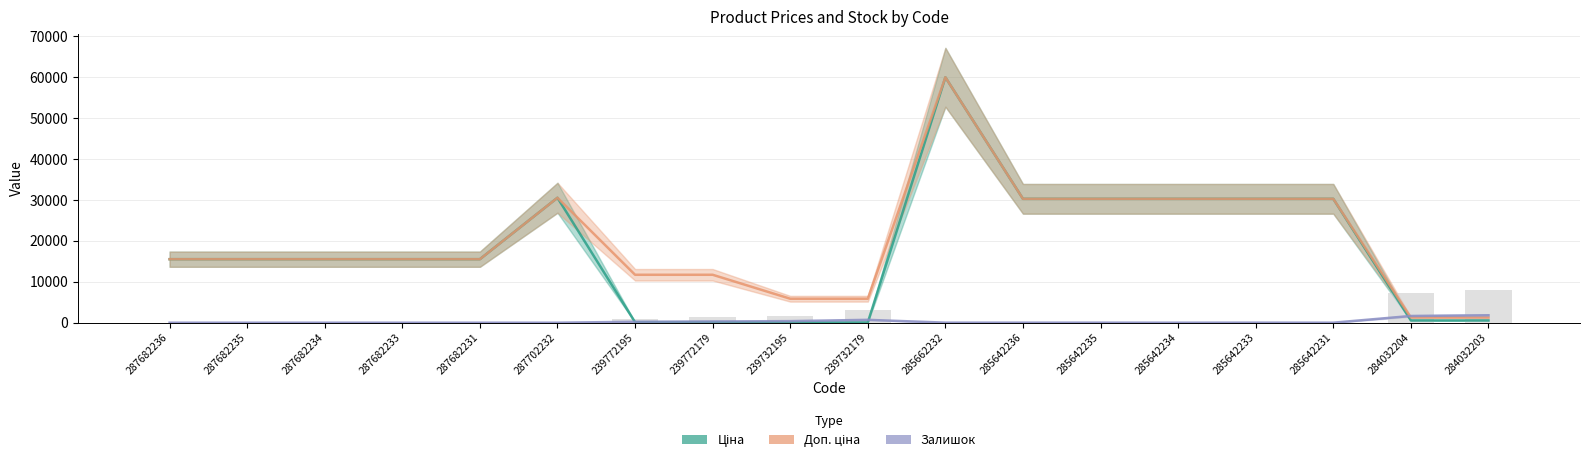

What are all the series names shown in the legend?

Ціна, Доп. ціна, Залишок